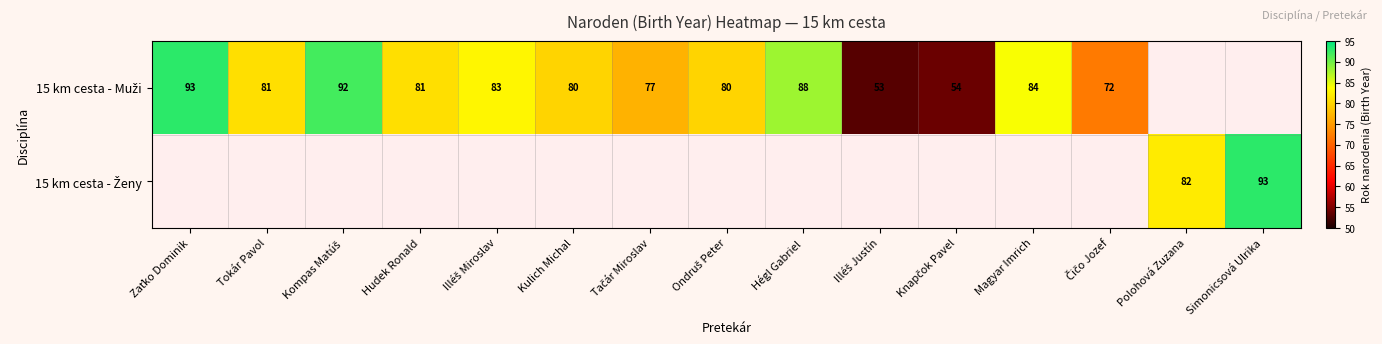

List the labels in order of 15 km cesta - Muži value, largest first.

Zaťko Dominik, Kompas Matúš, Hégl Gabriel, Magyar Imrich, Illéš Miroslav, Tokár Pavol, Hudek Ronald, Kulich Michal, Ondruš Peter, Tačár Miroslav, Čičo Jozef, Polohová Zuzana, Simonicsová Ulrika, Knapčok Pavel, Illéš Justín